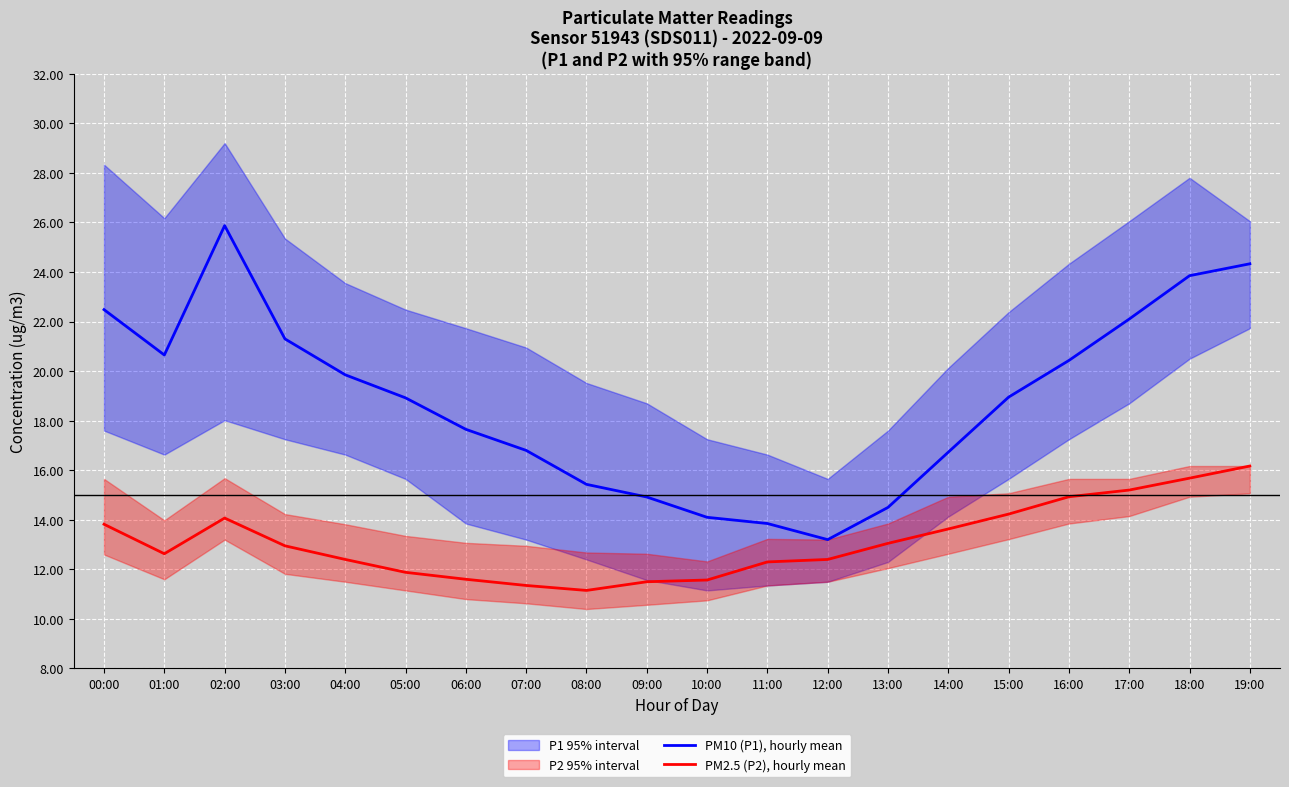

True or false: PM2.5 (P2), hourly mean has a value of 16.0 at 05:00.

False